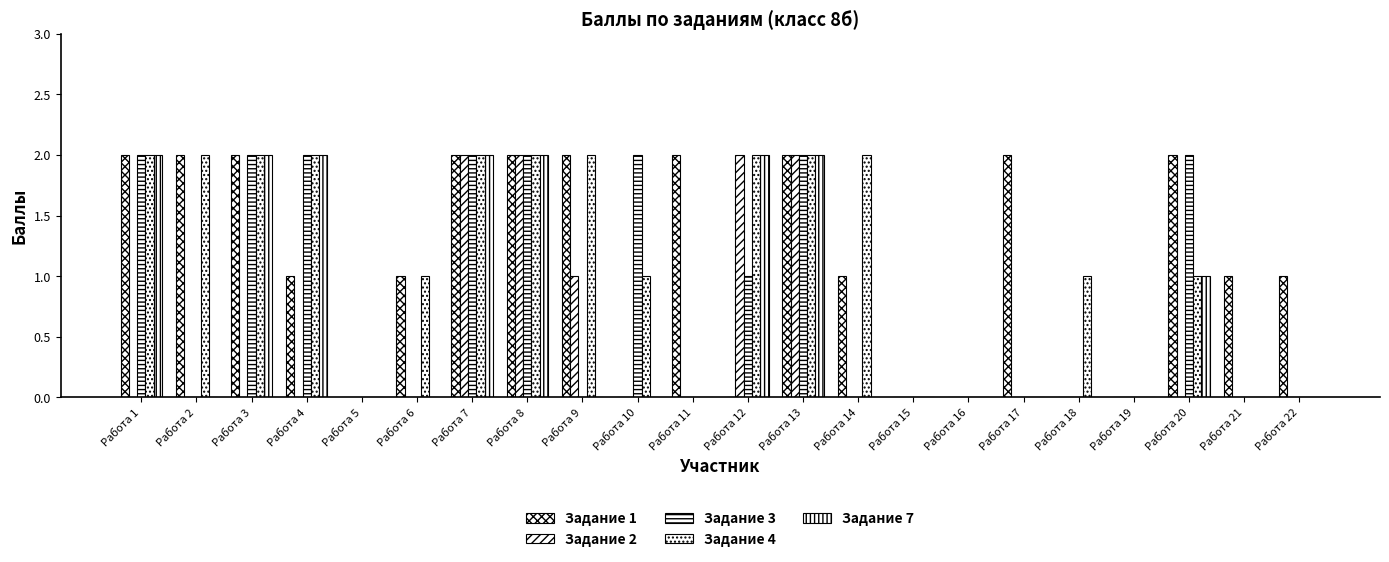

At which label does Задание 4 first exceed 1?

Работа 1